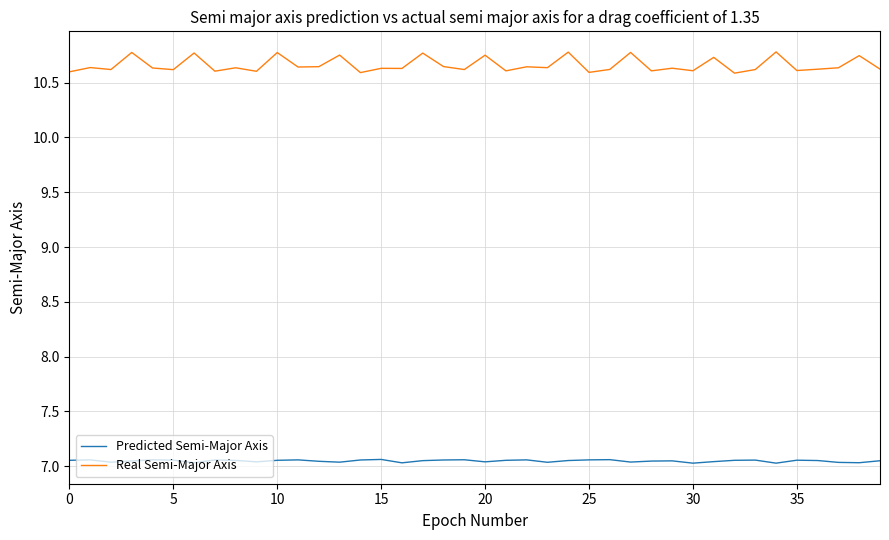

How many lines are shown in the chart?

2